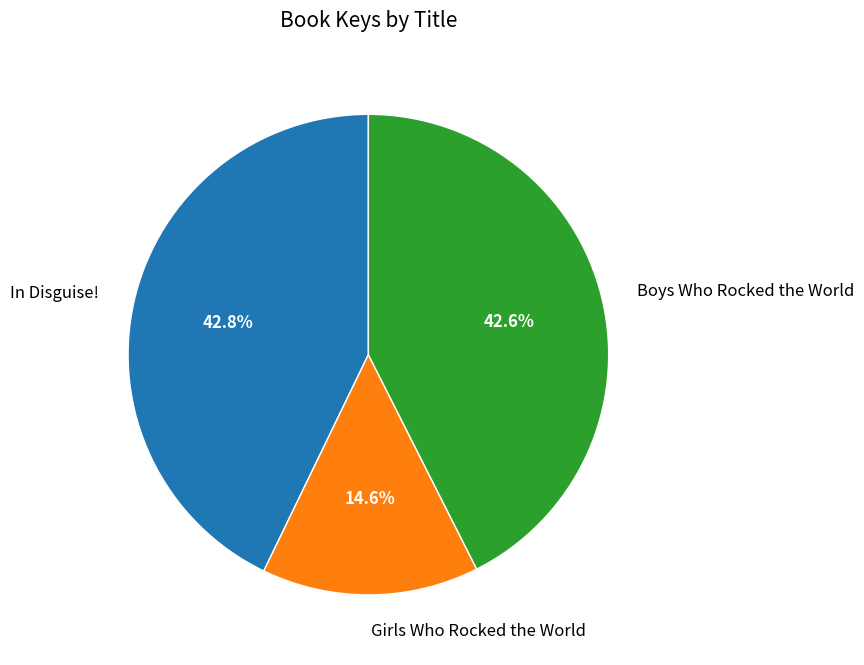

Count the number of slices in the pie.

3